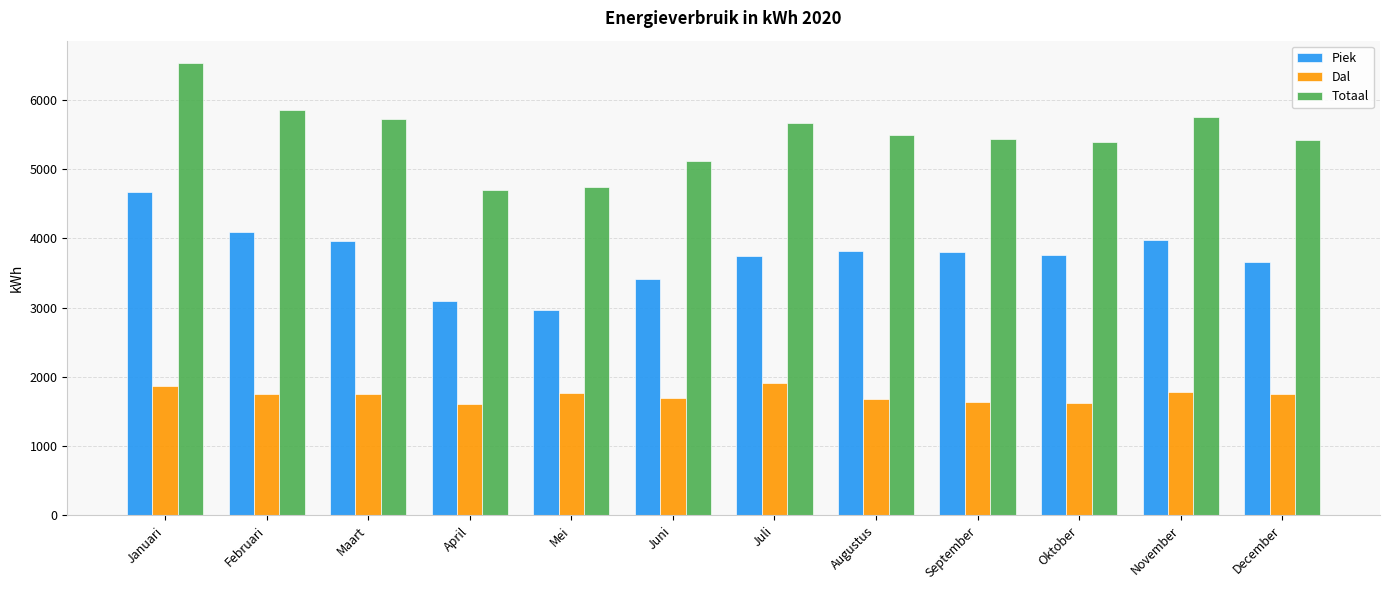

What is the difference between the maximum and second lowest values in the Dal series?

287